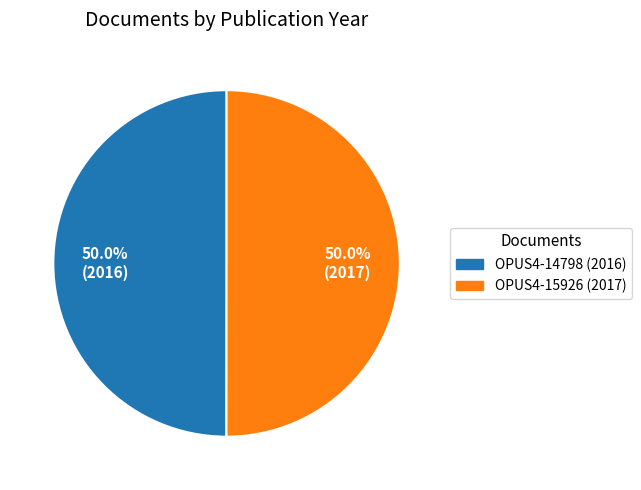

To the nearest percent, what is the combined percentage of OPUS4-14798 (2016) and OPUS4-15926 (2017)?

100%